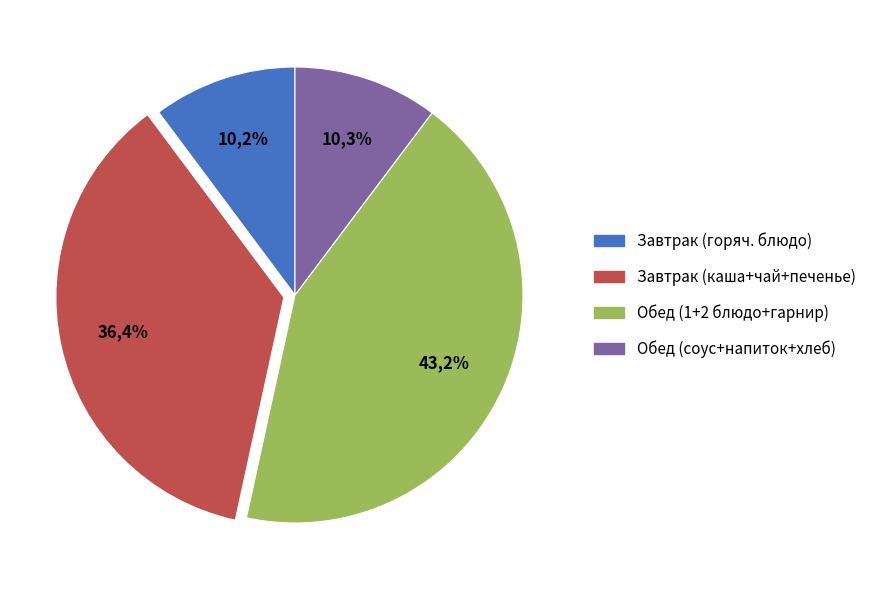

Is Каша пшенная the majority of the pie?

No